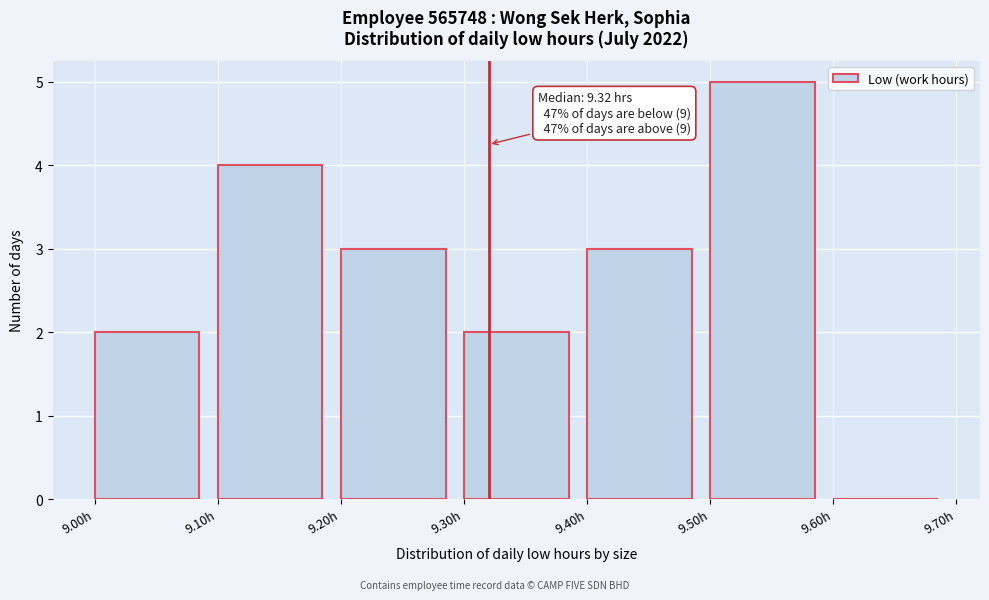

Which range on the x-axis has the tallest bar?

9.5 to 9.6